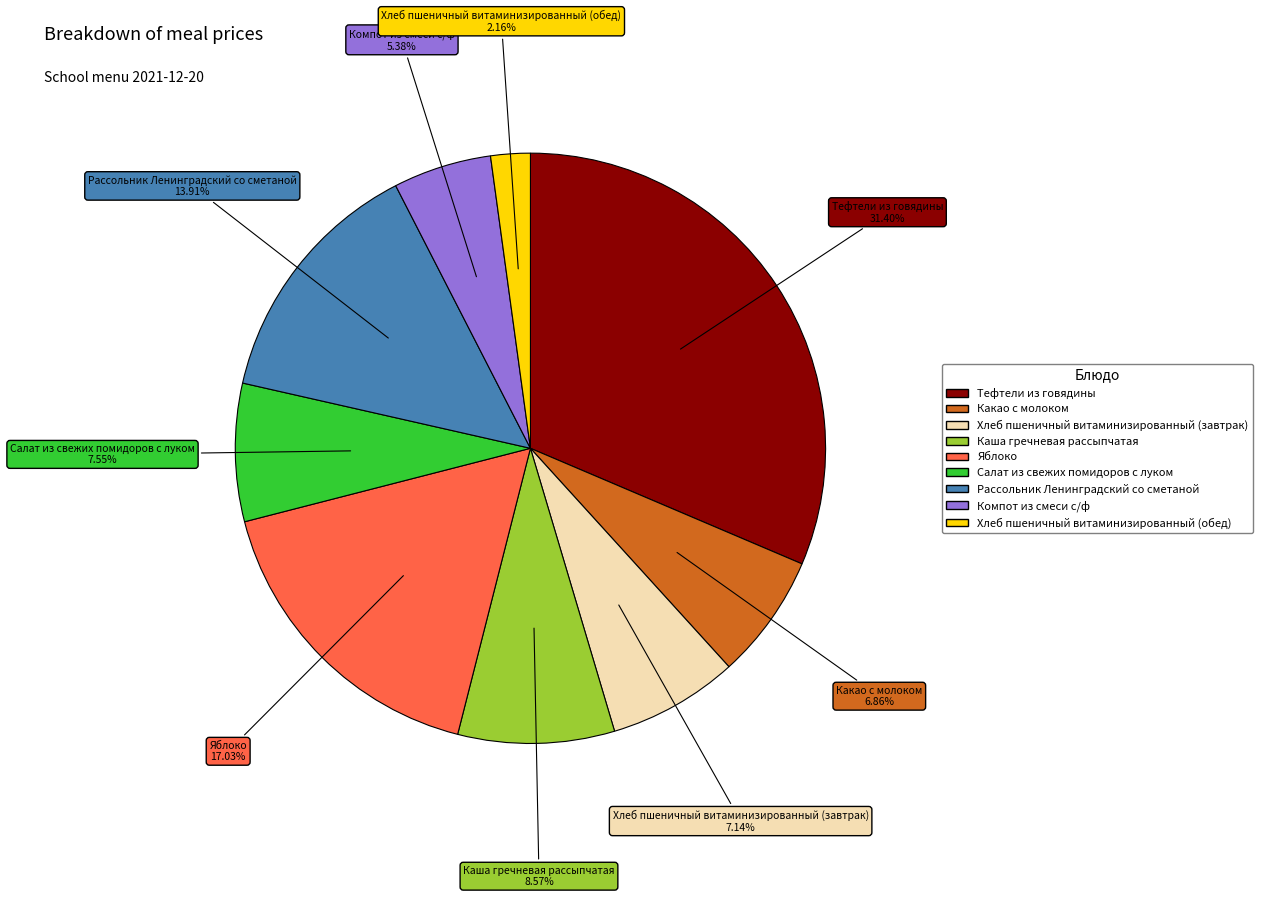

Which has a higher value, Хлеб пшеничный витаминизированный (завтрак) or Яблоко?

Яблоко